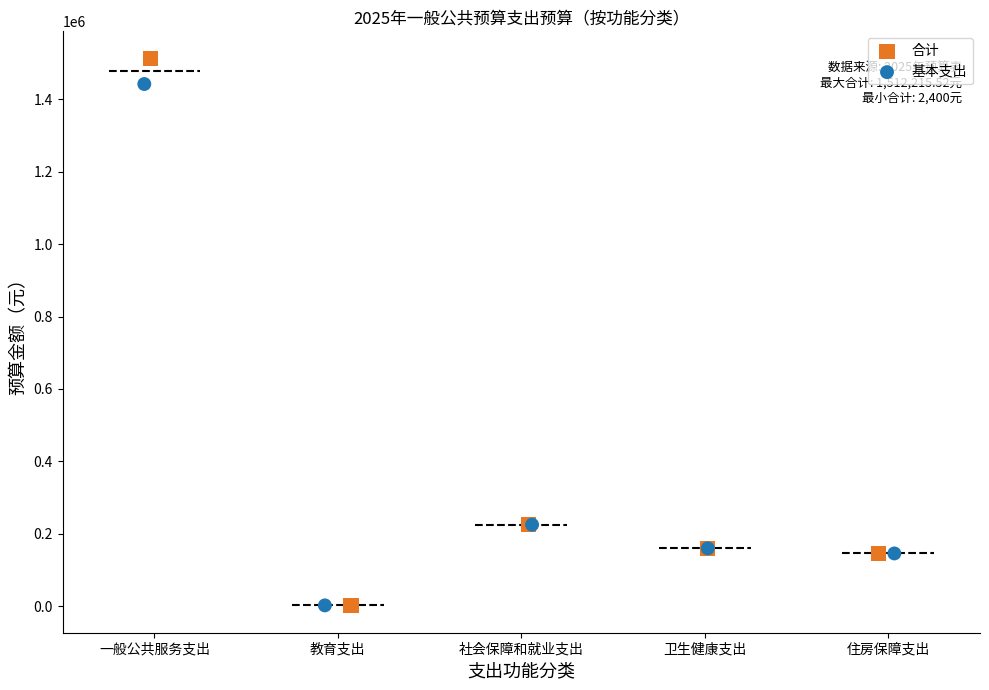

Which series has the widest spread of Y values?

合计